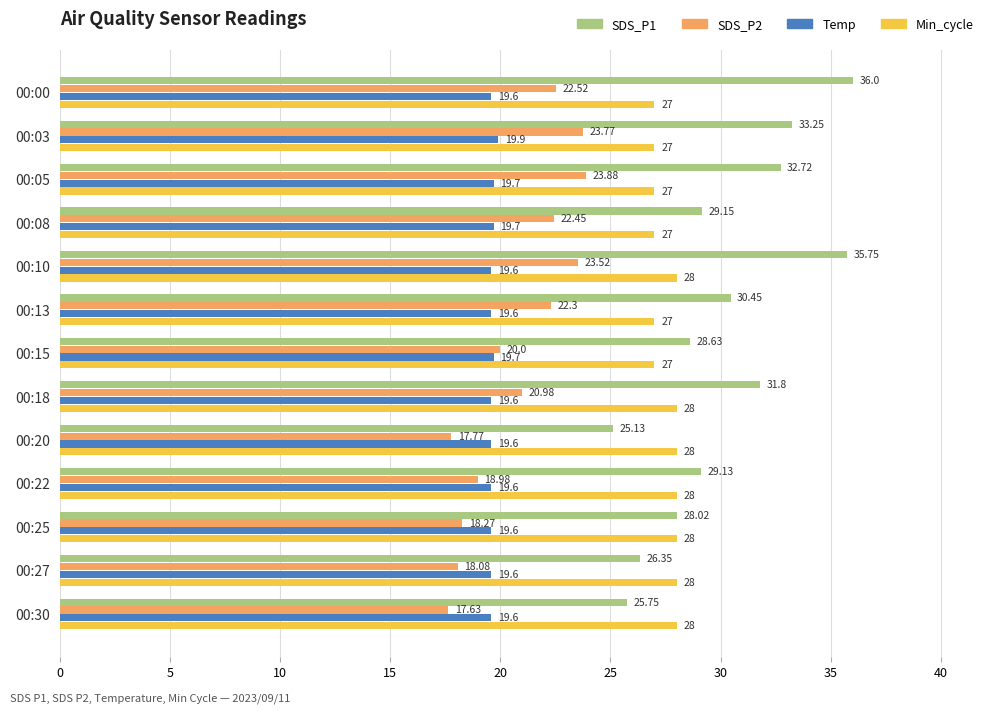

Which series has the widest spread of values?

SDS_P1